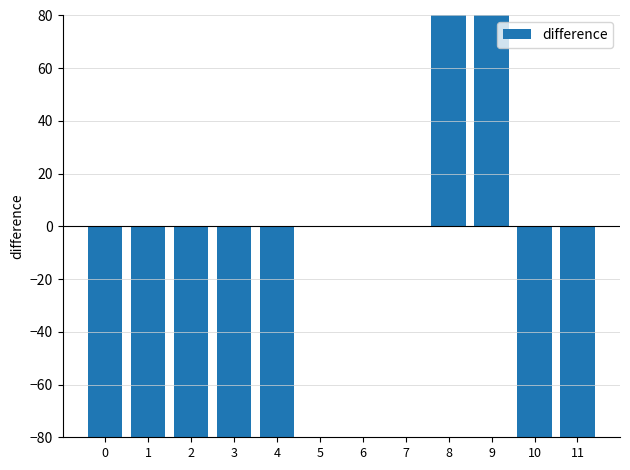

At which label does the data first exceed -2777?

5